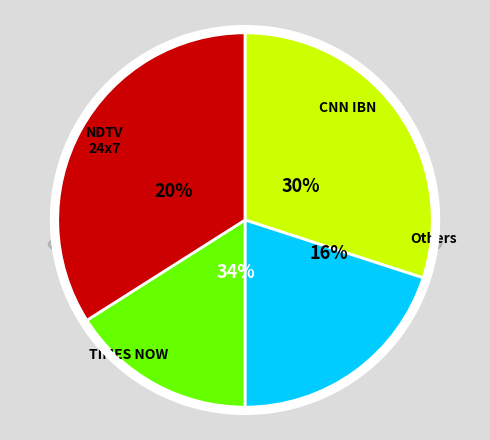

To the nearest percent, what is the average slice percentage?

25%